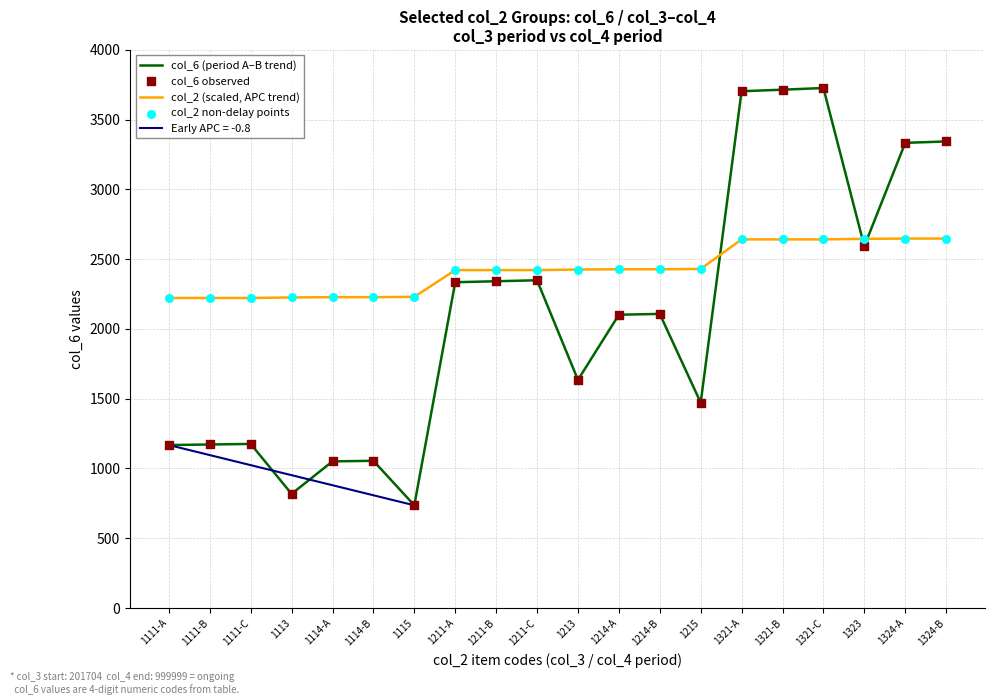

What is the total value across all series at 1215?

7804